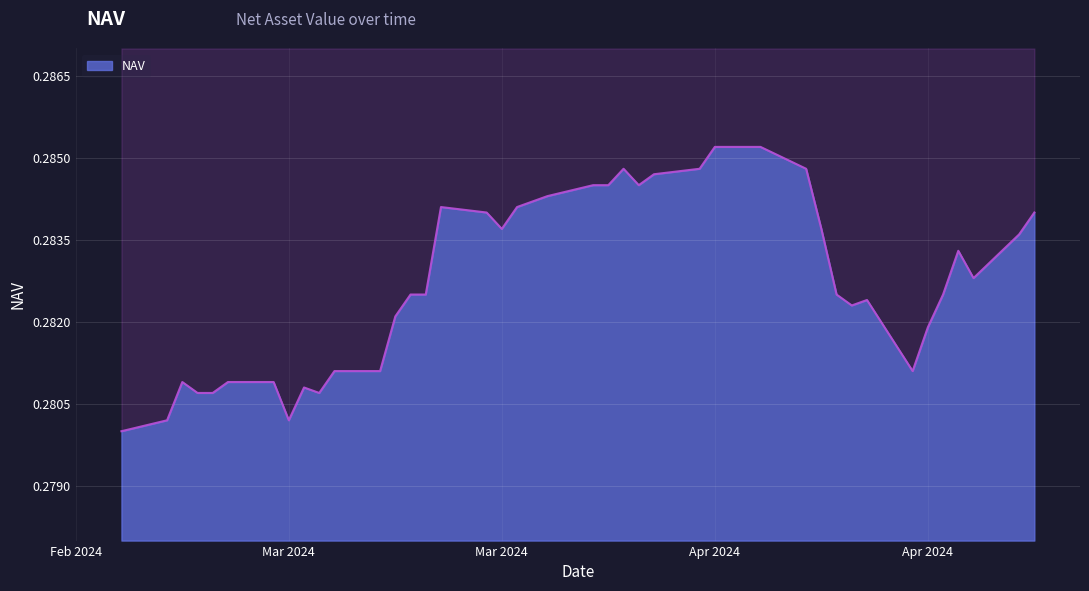

How many points are higher than both their immediate neighbors (excluding endpoints)?

6